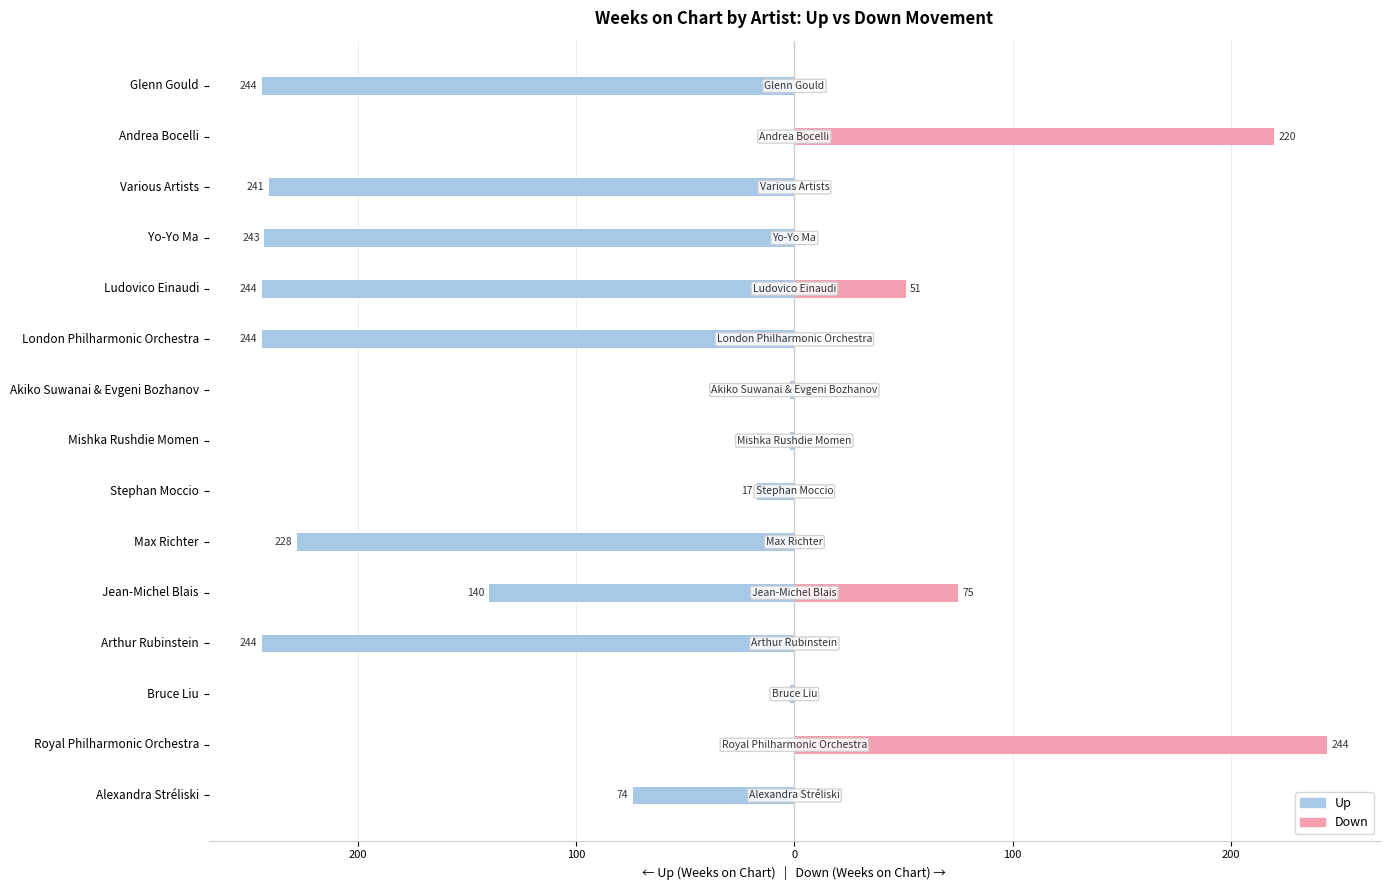

At Andrea Bocelli, list the series in order from largest to smallest.

down, up